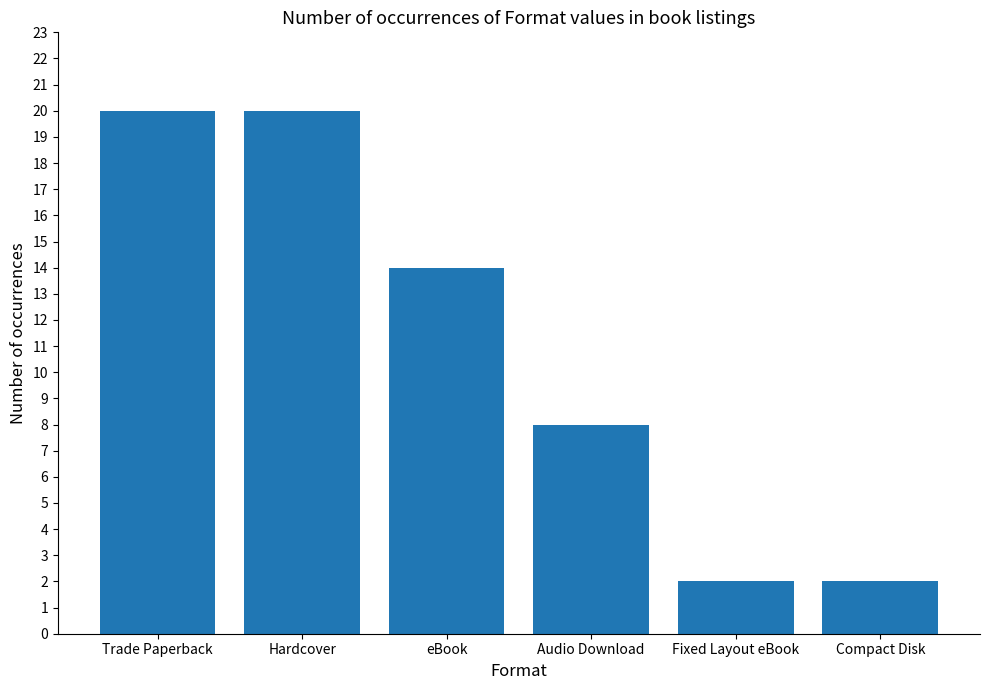

What is the difference between the values at Audio Download and eBook?

6